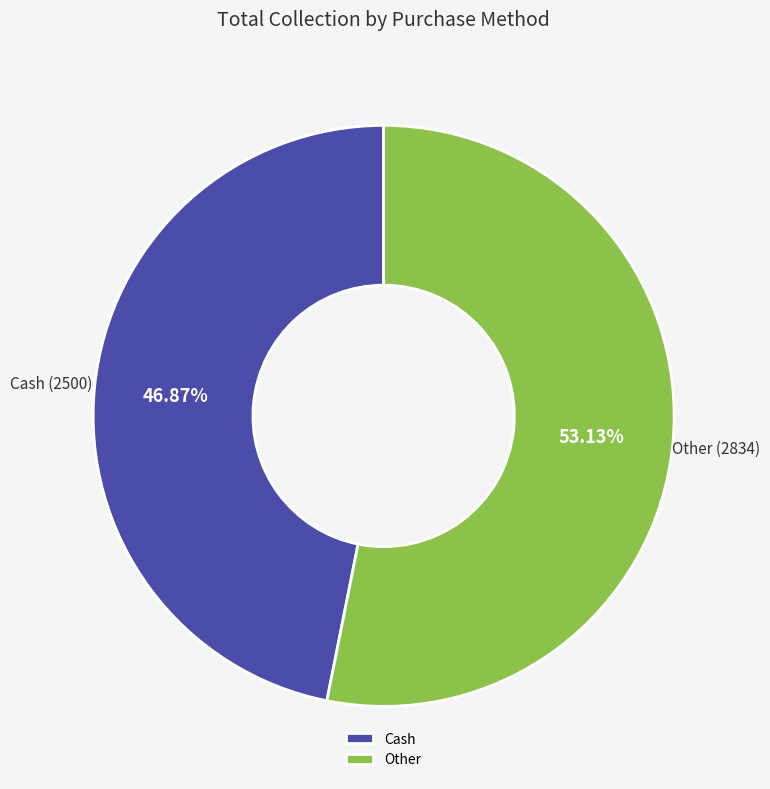

To the nearest percent, what is the average slice percentage?

50%